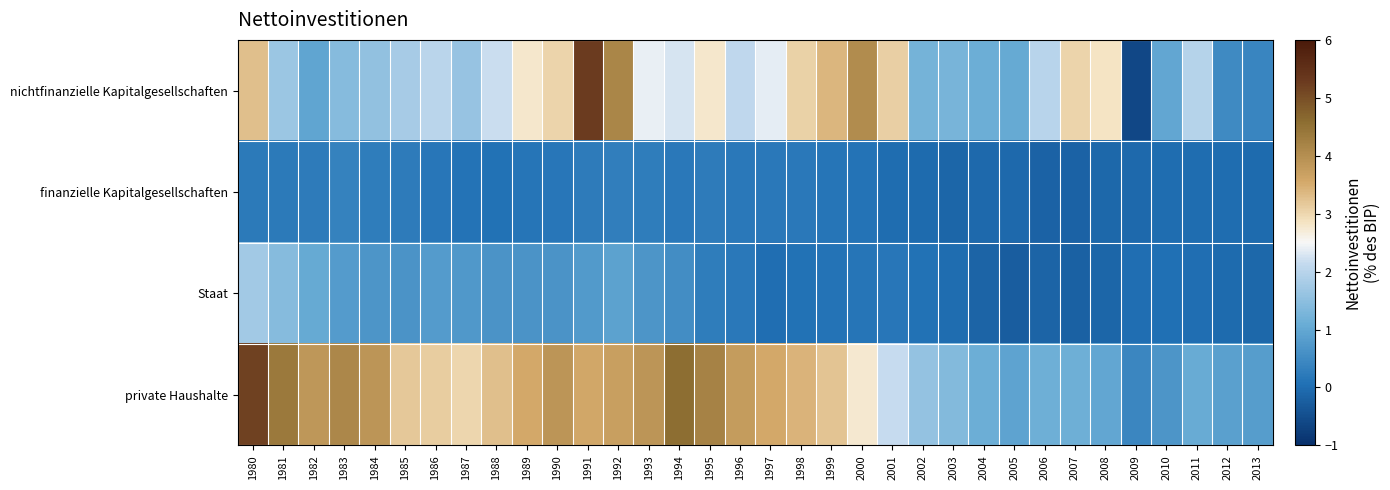

Which category has the highest value across all series?

1991